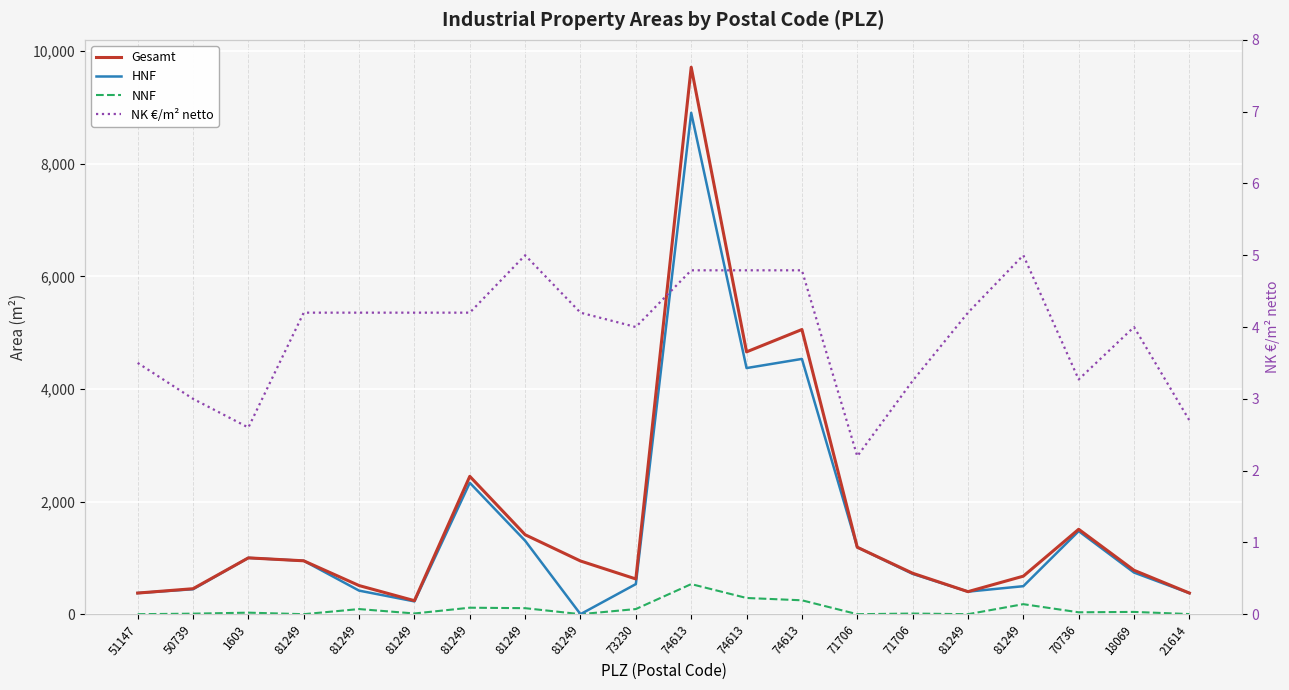

Is this an area chart (filled region under the line)?

No